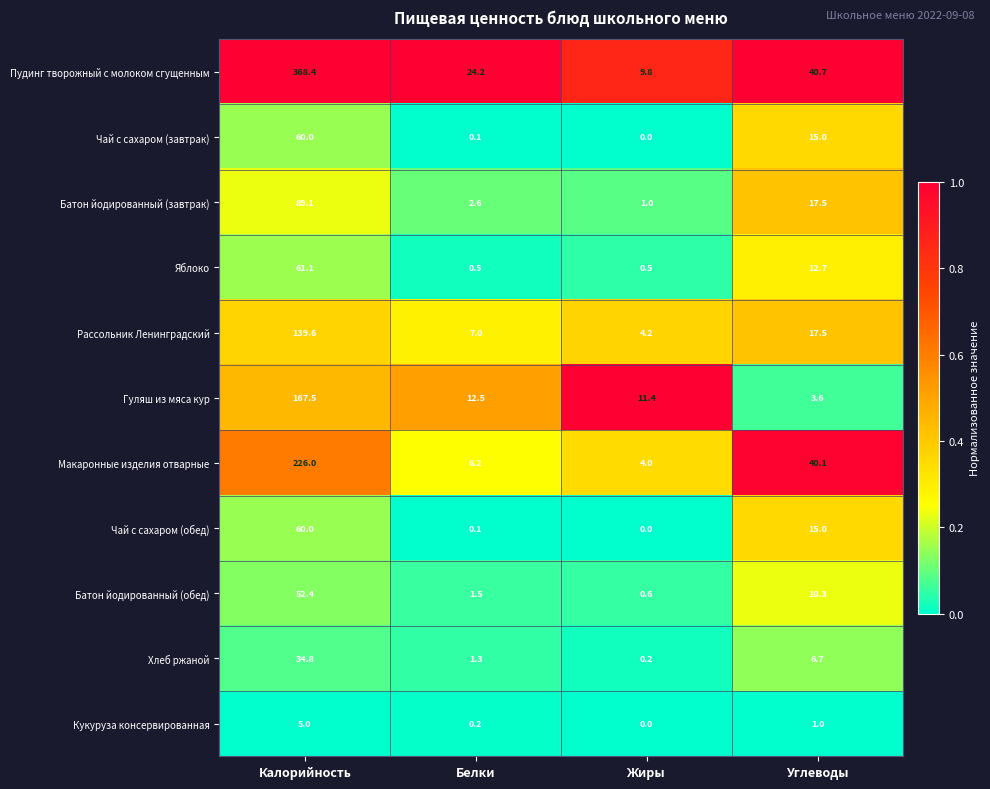

The value of Чай с сахаром (обед) at Белки is 0.1. True or false?

True